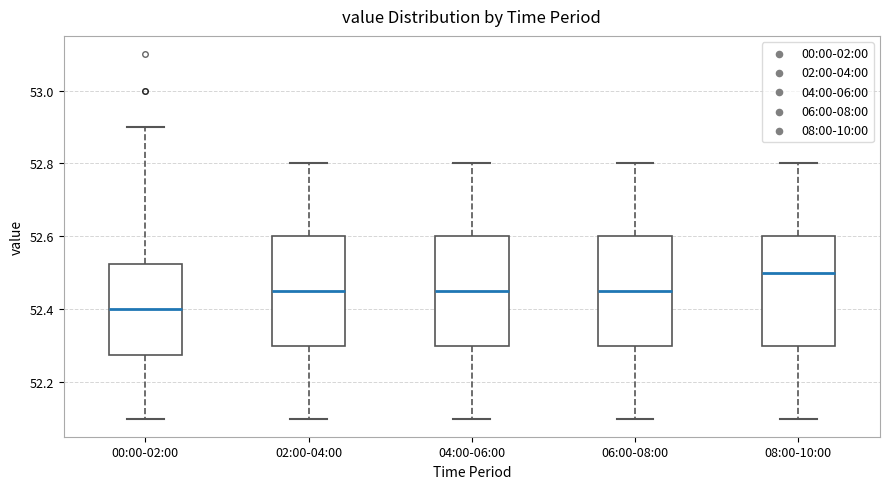

Where is the upper edge of the box for 04:00-06:00 on the y-axis? The values are not printed on the chart, so give them approximately, as read against the axis.

52.60